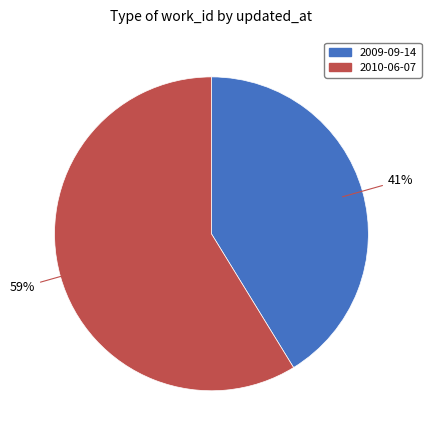

Is it true that 2010-06-07 is 68% of the pie?

False